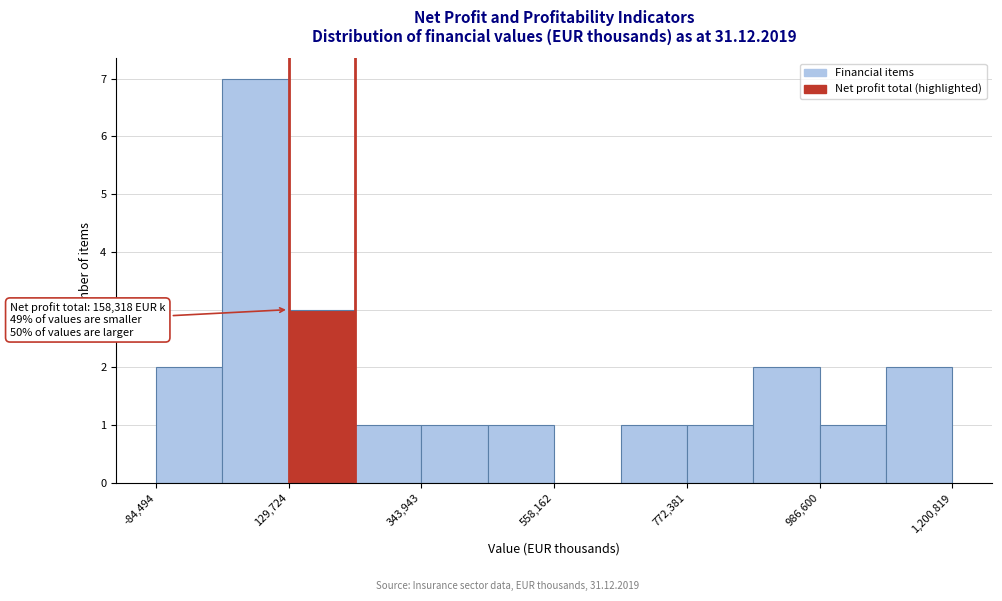

Read against the x-axis, roughly where is the centre of the tallest bar?

100000